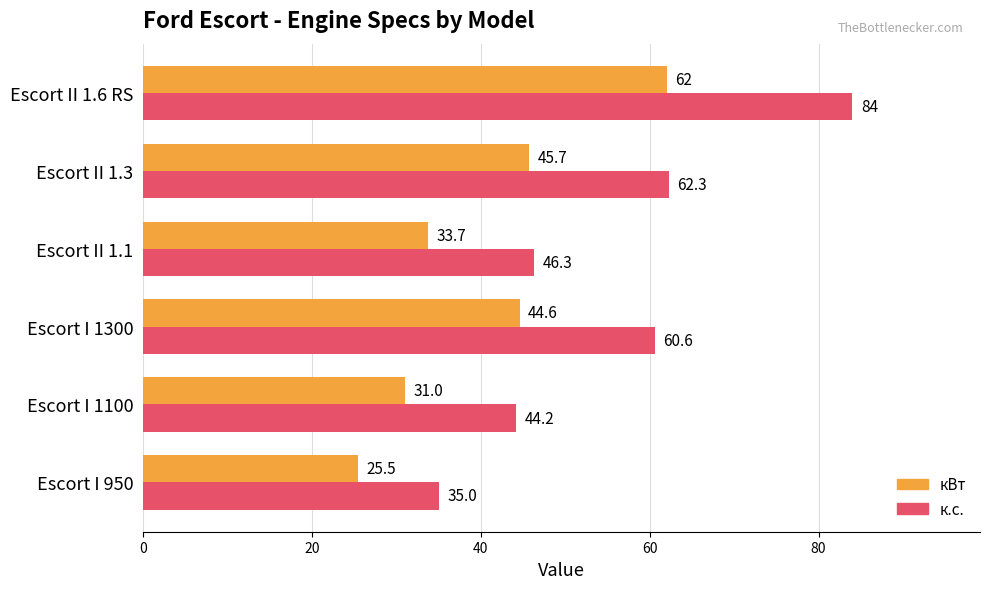

Count the number of categories in the chart.

6